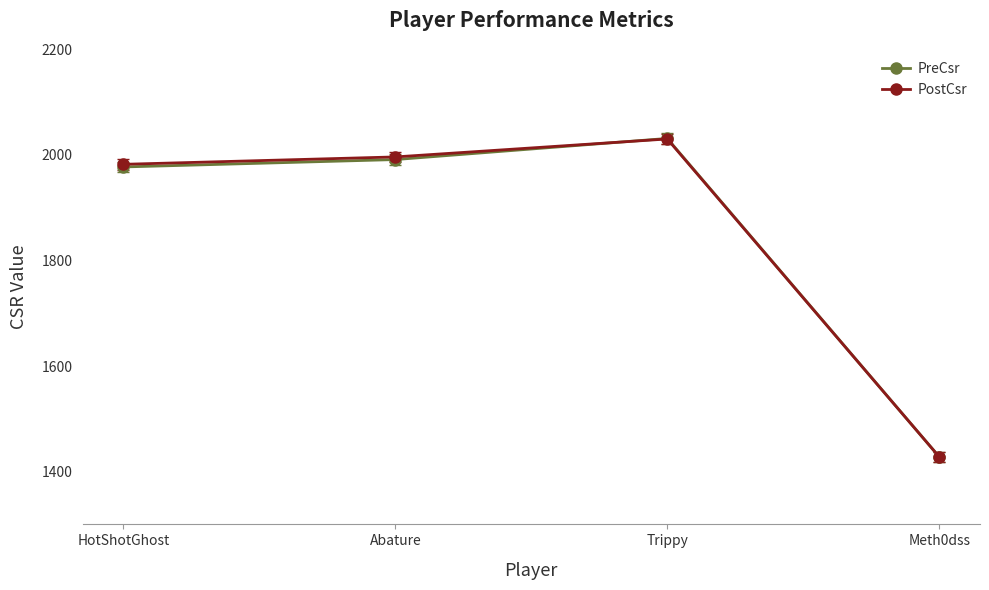

Reading left to right, what are all the values shown in this chart?

PreCsr: HotShotGhost=1977	Abature=1991	Trippy=2031	Meth0dss=1428
PostCsr: HotShotGhost=1982	Abature=1996	Trippy=2030	Meth0dss=1428